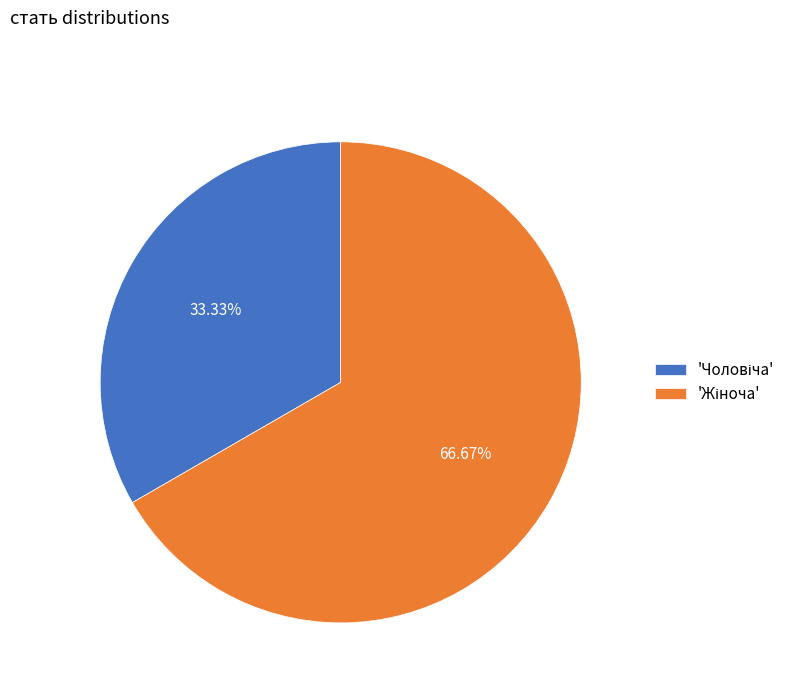

Does any single category account for the majority?

Yes